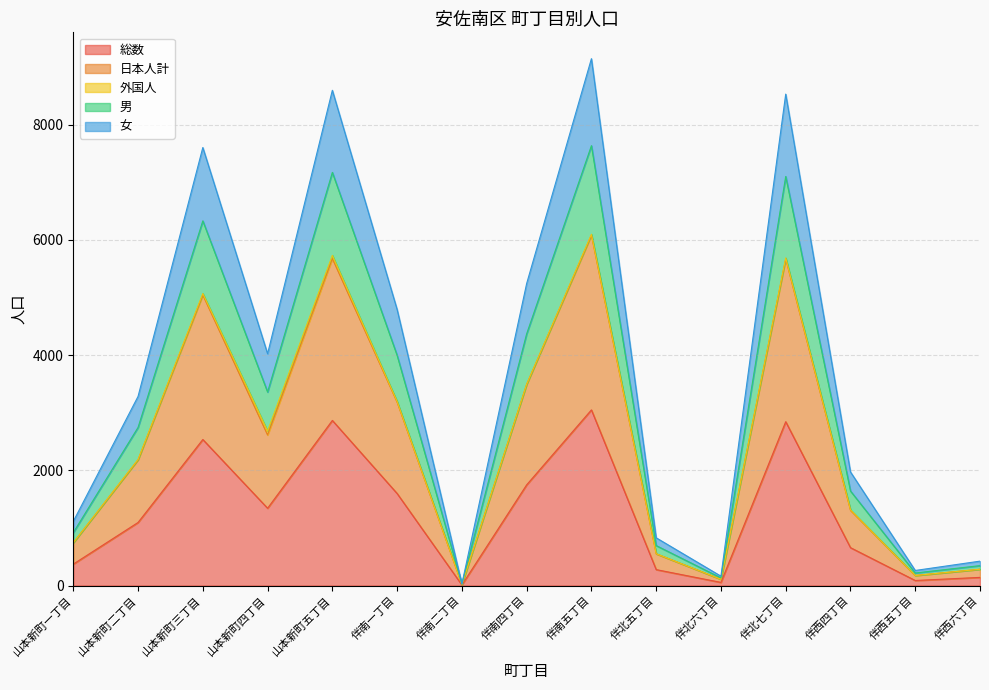

What is the highest value of the 総数 series?

3048